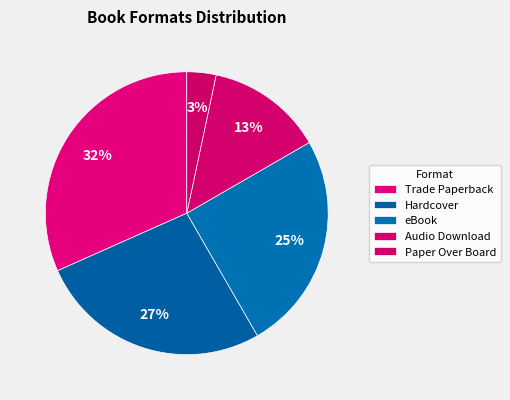

To the nearest percent, what is the average slice percentage?

20%